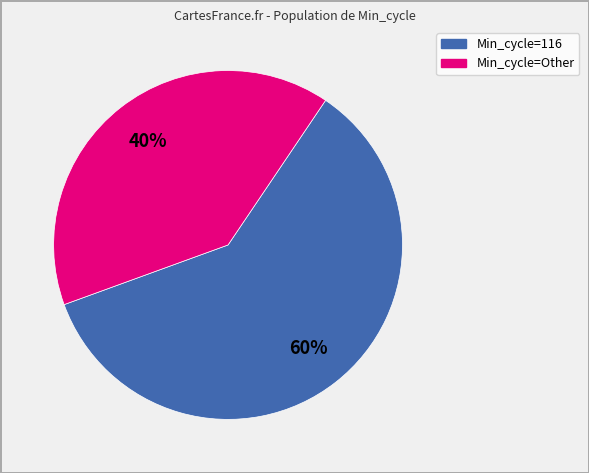

Is there a majority slice in this chart?

Yes